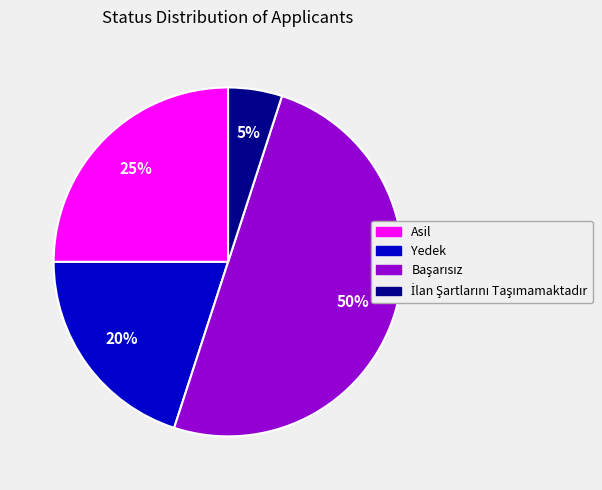

Is the sum of Asil and Yedek greater than half?

No